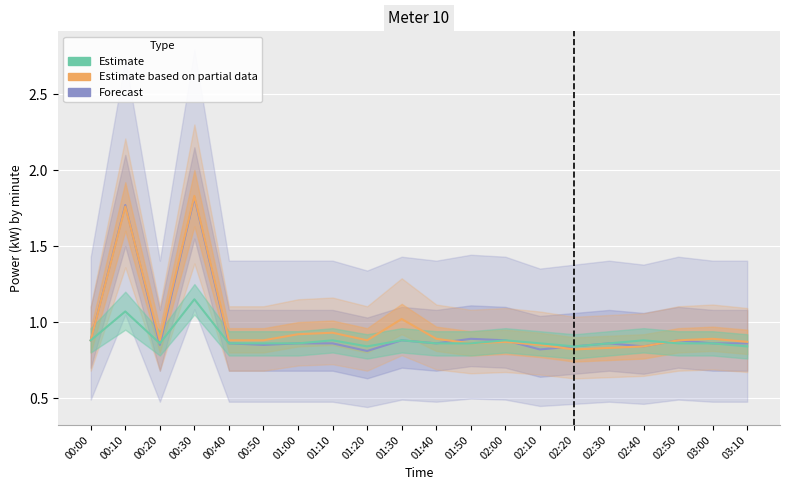

What is the difference between the maximum and minimum values in the Estimate based on partial data series?

1.0